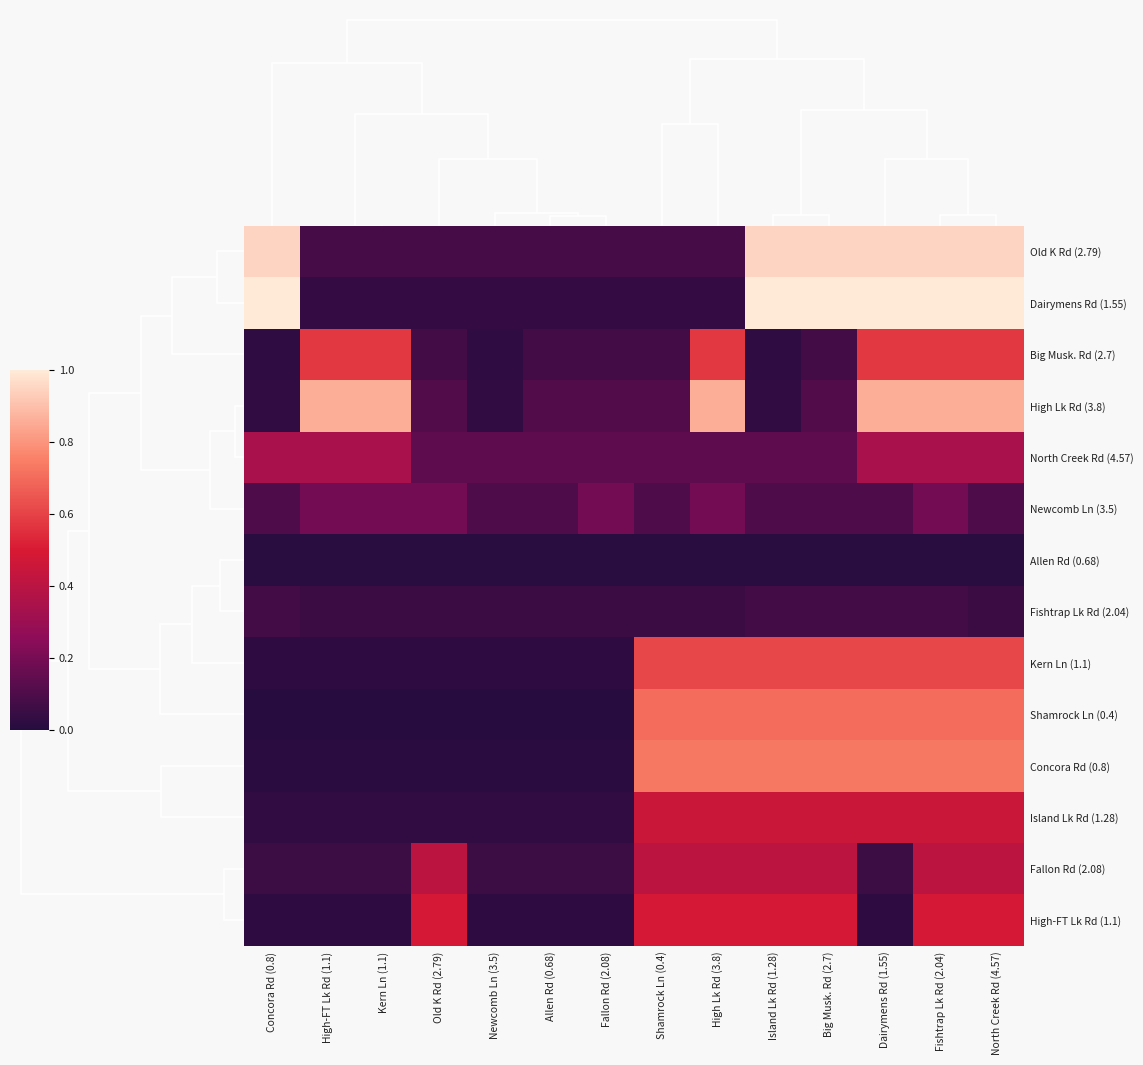

Rank the series at Kern Ln (1.1) from lowest to highest value.

Shamrock Ln (0.4), Allen Rd (0.68), Concora Rd (0.8), Kern Ln (1.1), High-FT Lk Rd (1.1), Island Lk Rd (1.28), Dairymens Rd (1.55), Fishtrap Lk Rd (2.04), Fallon Rd (2.08), Old K Rd (2.79), Newcomb Ln (3.5), North Creek Rd (4.57), Big Musk. Rd (2.7), High Lk Rd (3.8)